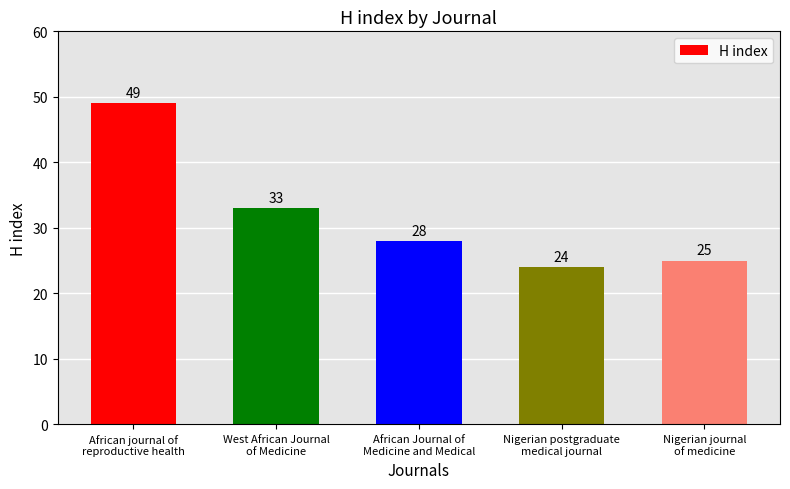

How many distinct data groups are displayed?

1